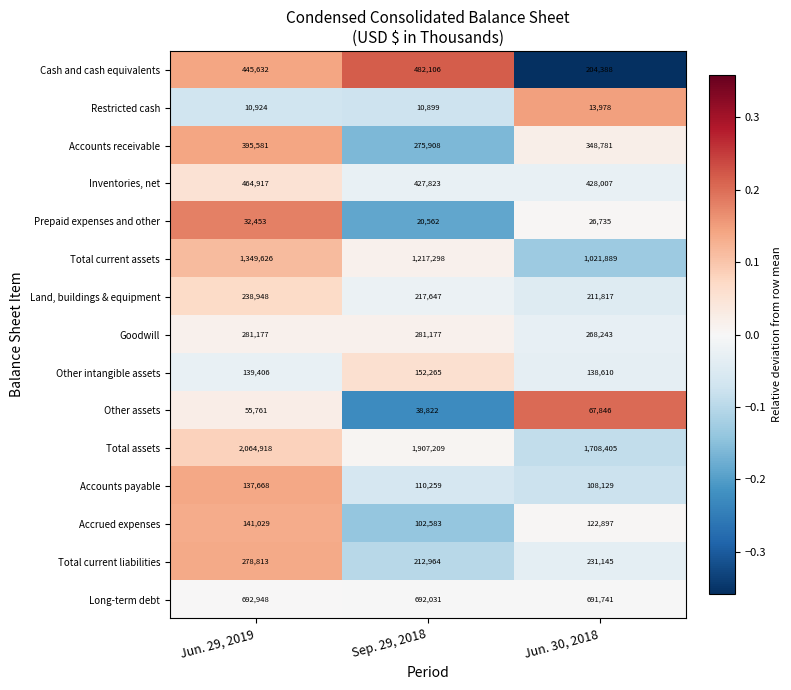

What is the spread (max minus min) of values at Sep. 29, 2018?

1896310